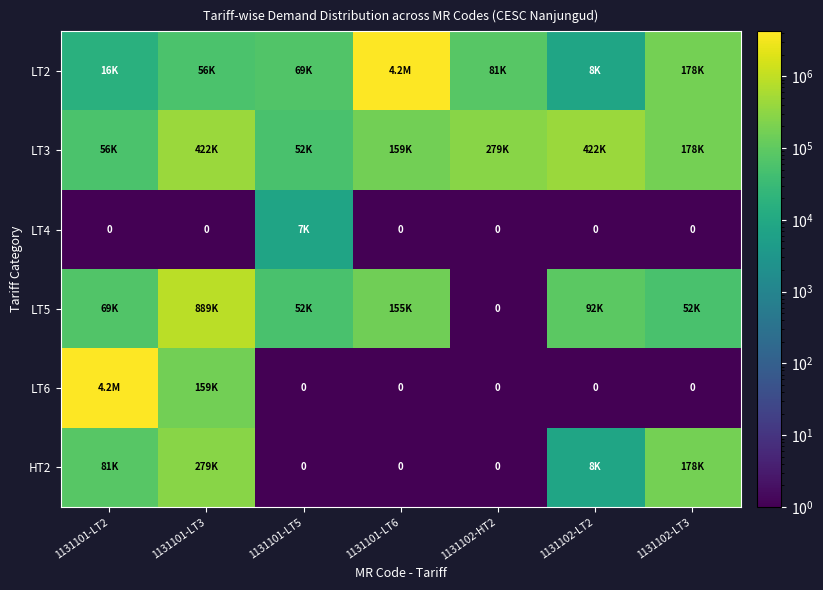

Rank the categories by LT4 value from highest to lowest.

1131101-LT5, 1131101-LT2, 1131101-LT3, 1131101-LT6, 1131102-HT2, 1131102-LT2, 1131102-LT3